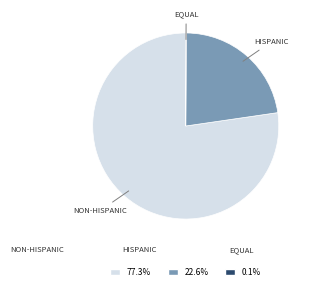

Does any single category account for the majority?

Yes